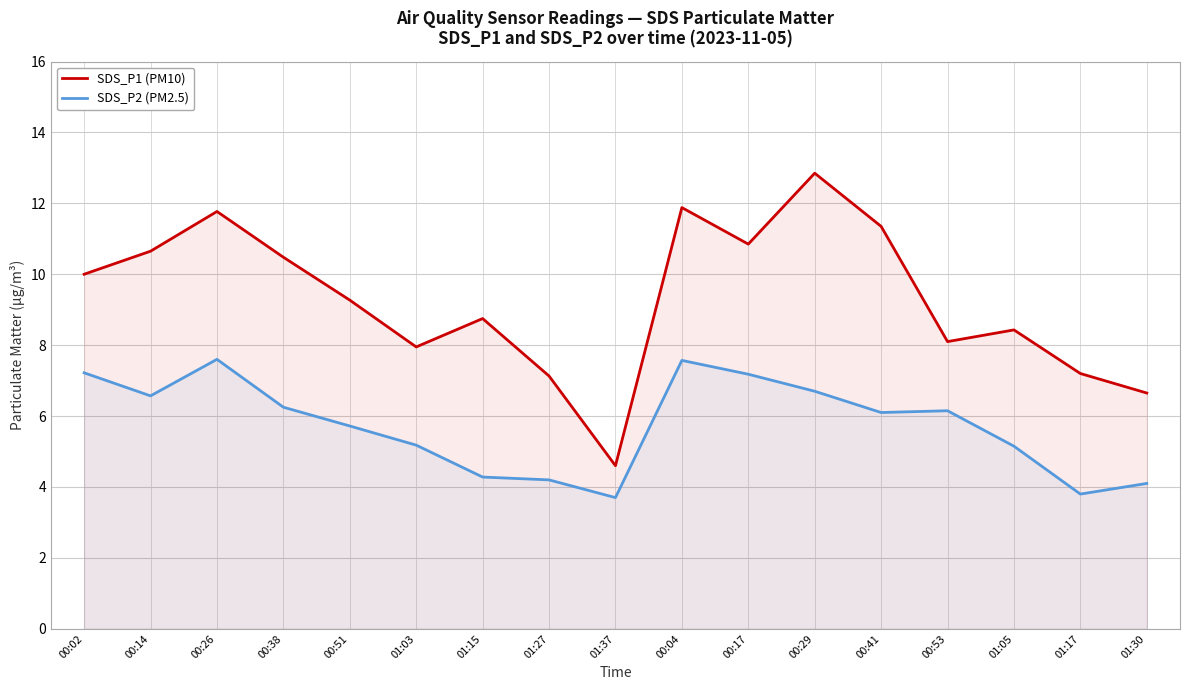

What is the label of the 10th point from the left?

00:04